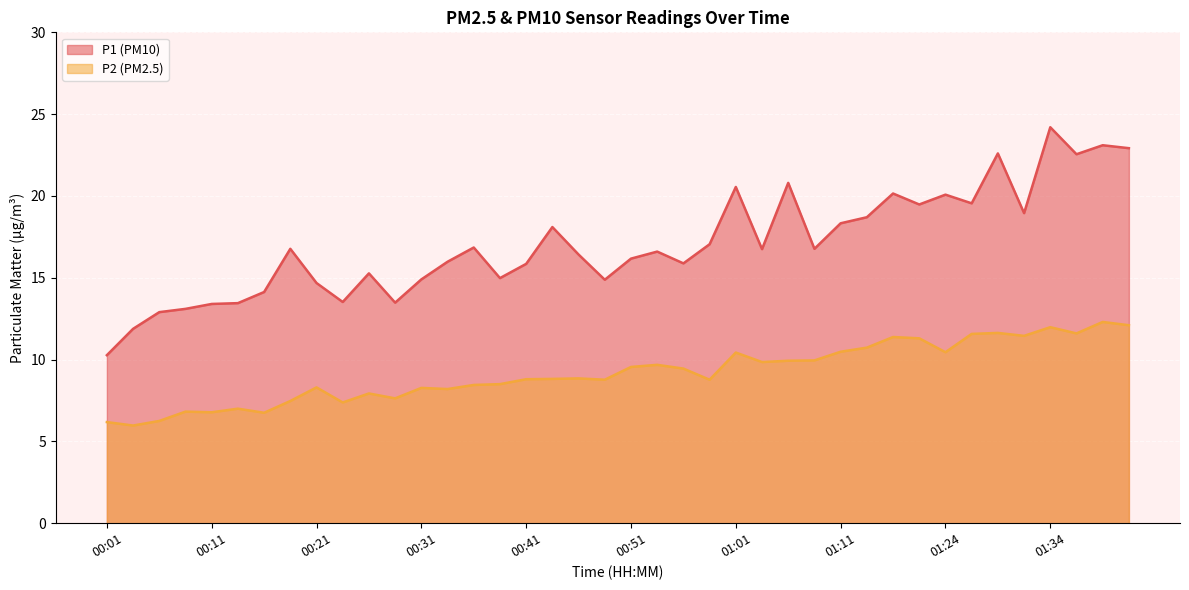

What is the highest value of the P1 series?

24.2